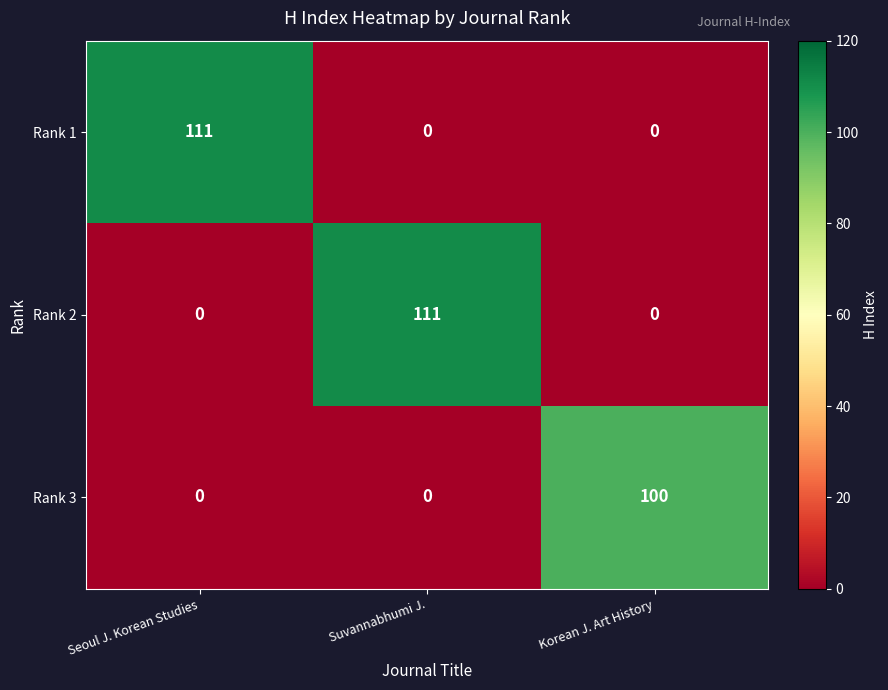

How many values in Rank 3 are above zero?

1